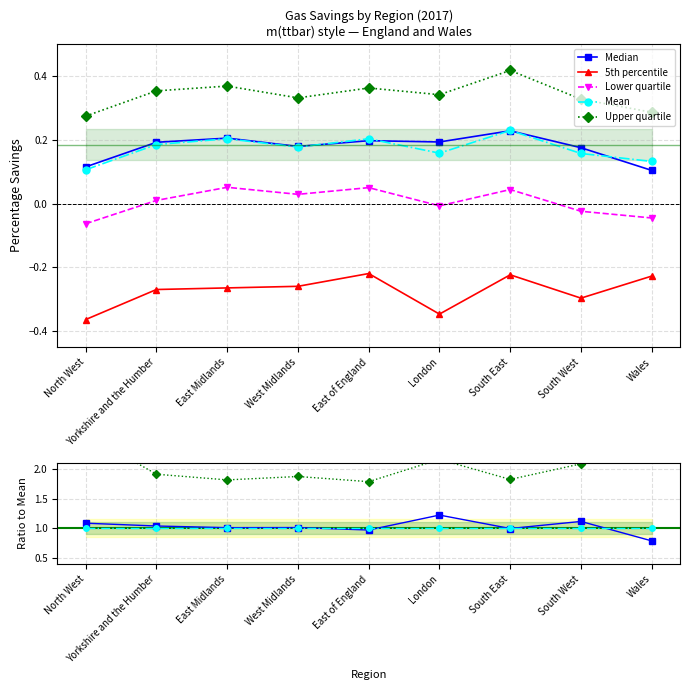

In Upper quartile, how many points are lower than both neighbors (excluding endpoints)?

2